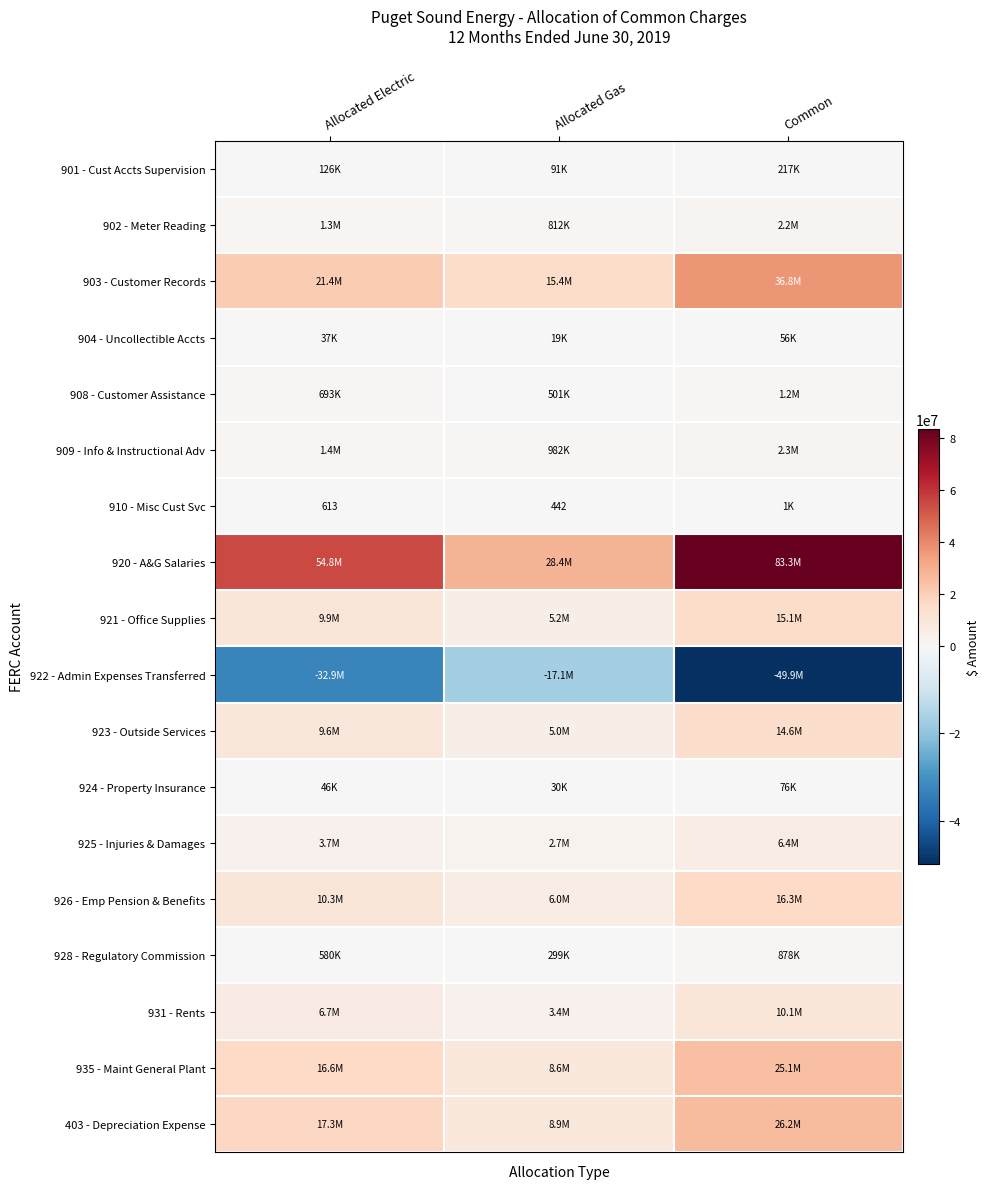

The 922 - Admin Expenses Transferred series shows -17078150.3 at Allocated Gas. True or false?

True